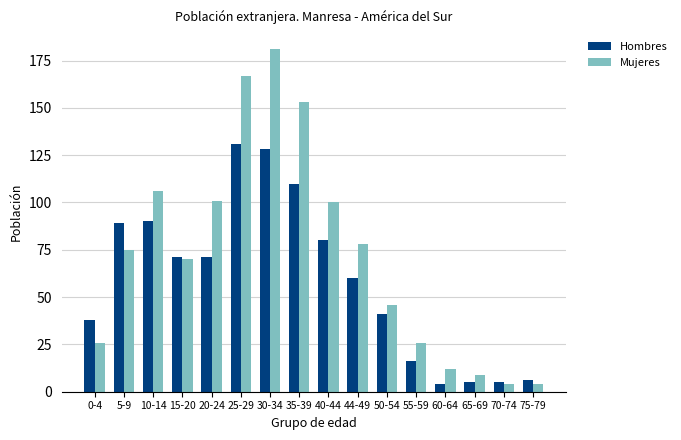

Reading left to right, what are all the values shown in this chart?

Hombres: 0-4=38	5-9=89	10-14=90	15-20=71	20-24=71	25-29=131	30-34=128	35-39=110	40-44=80	44-49=60	50-54=41	55-59=16	60-64=4	65-69=5	70-74=5	75-79=6
Mujeres: 0-4=26	5-9=75	10-14=106	15-20=70	20-24=101	25-29=167	30-34=181	35-39=153	40-44=100	44-49=78	50-54=46	55-59=26	60-64=12	65-69=9	70-74=4	75-79=4